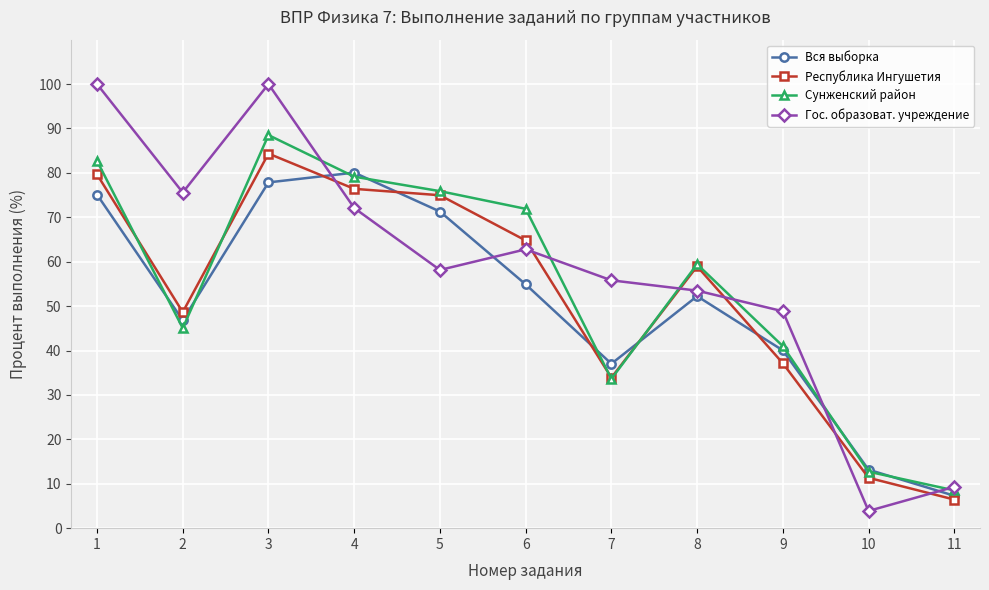

At which category is the sum across all series the highest?

3